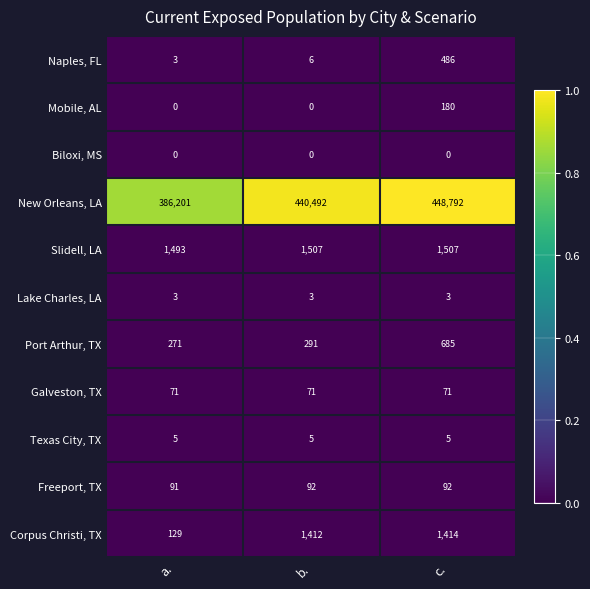

What is the total value across all series at c.?

453235